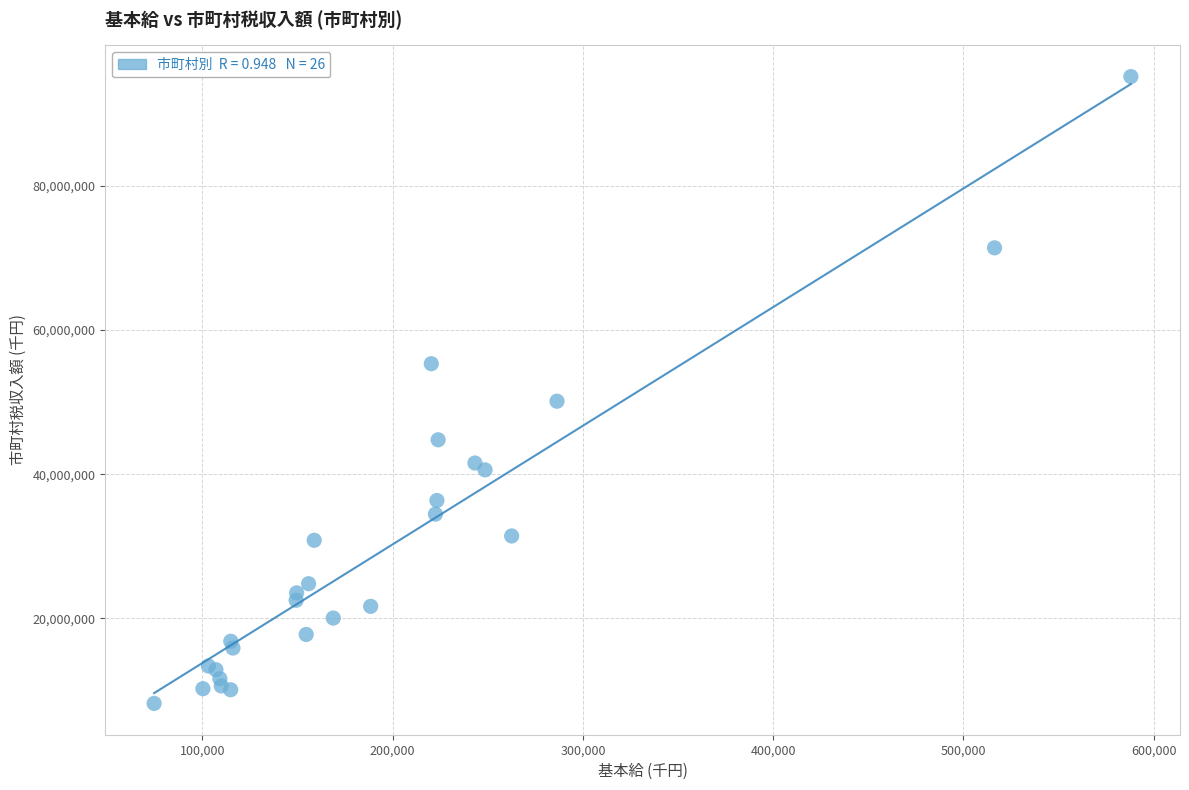

What Y value in the scatter plot is closest to 51685828?

50131504